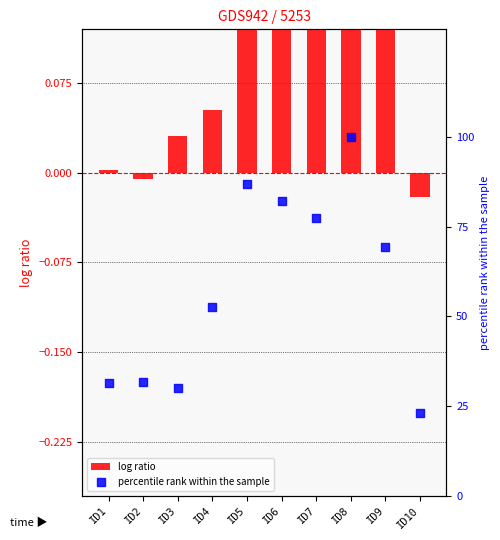

Which series has the largest Y range (max minus min)?

percentile rank within the sample